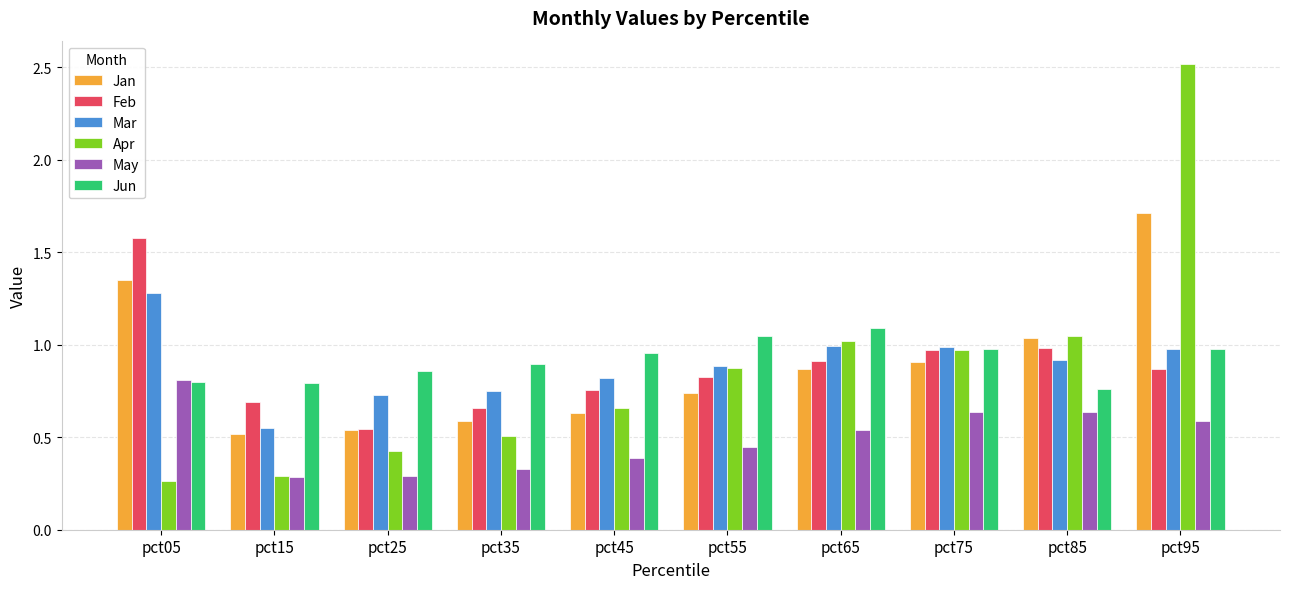

Rank the categories by Jan value from lowest to highest.

pct15, pct25, pct35, pct45, pct55, pct65, pct75, pct85, pct05, pct95